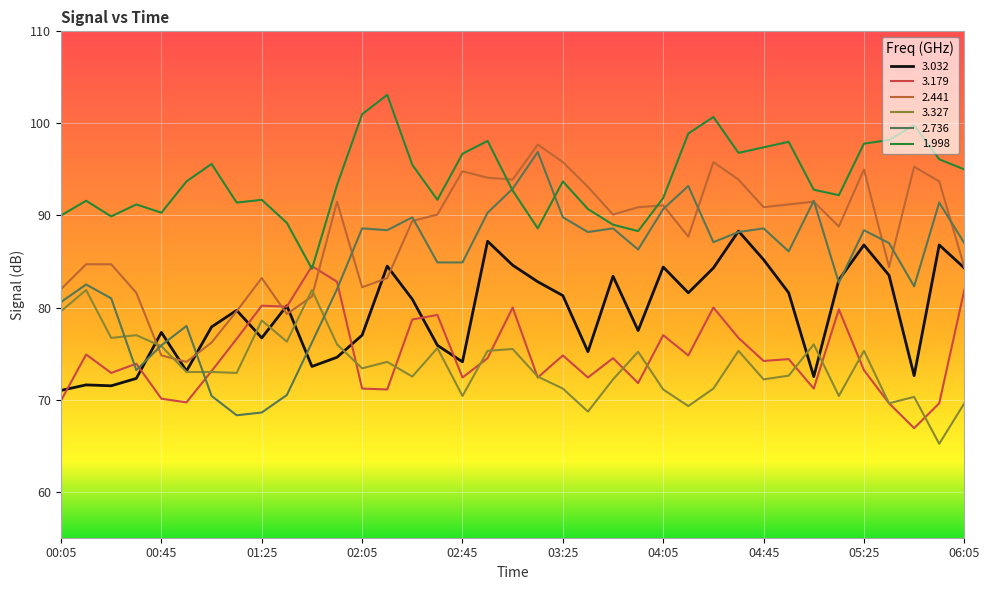

Which series has the widest spread of values?

2.736